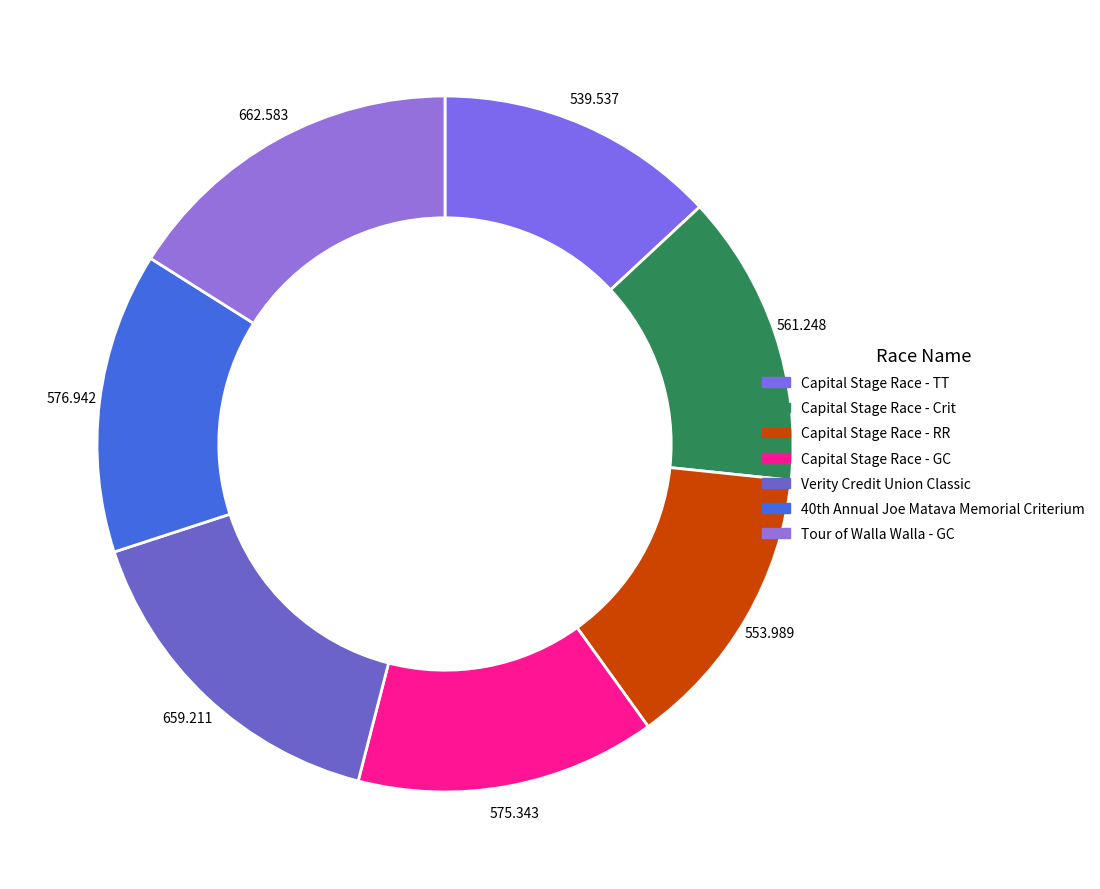

Is it true that Verity Credit Union Classic is 9% of the pie?

False